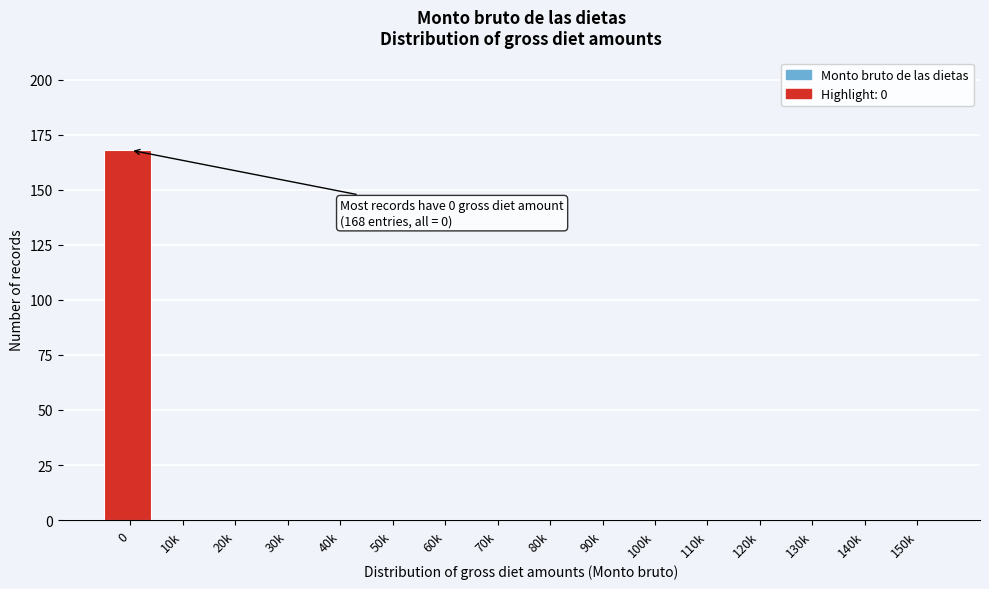

Reading left to right, extract all data points from this chart.

0=168	10k=0	20k=0	30k=0	40k=0	50k=0	60k=0	70k=0	80k=0	90k=0	100k=0	110k=0	120k=0	130k=0	140k=0	150k=0